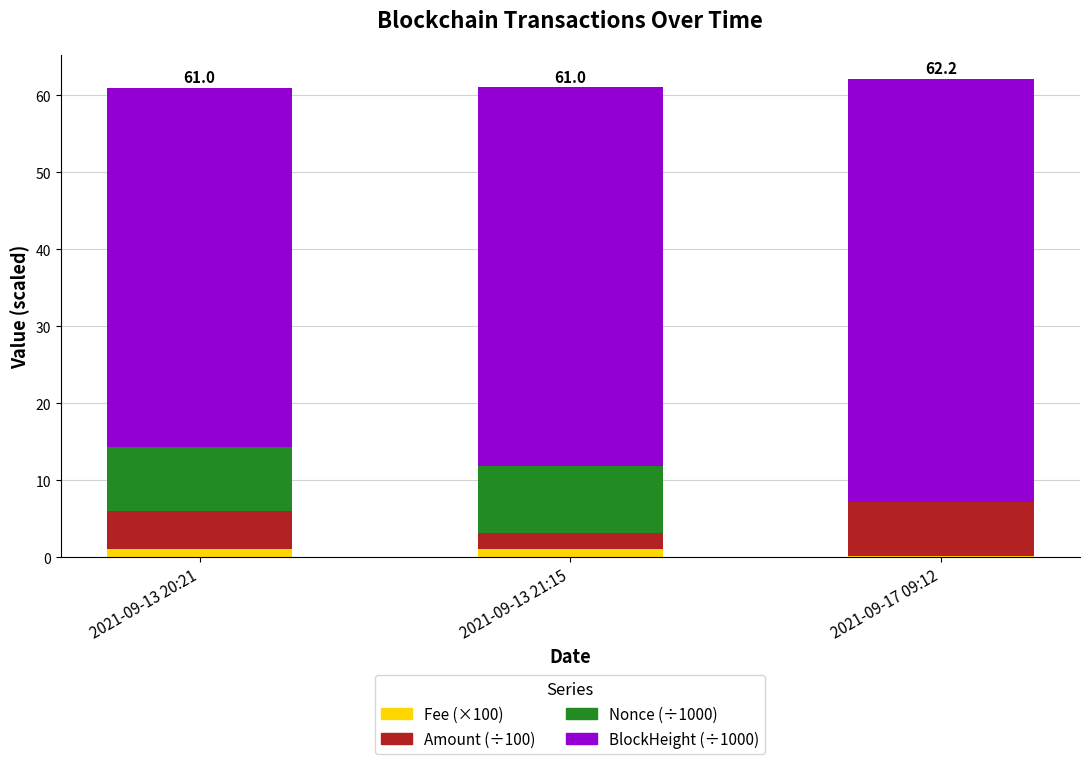

Reading right to left, list the values for the Fee series.

2021-09-17 09:12=0.1	2021-09-13 21:15=1.0	2021-09-13 20:21=1.0